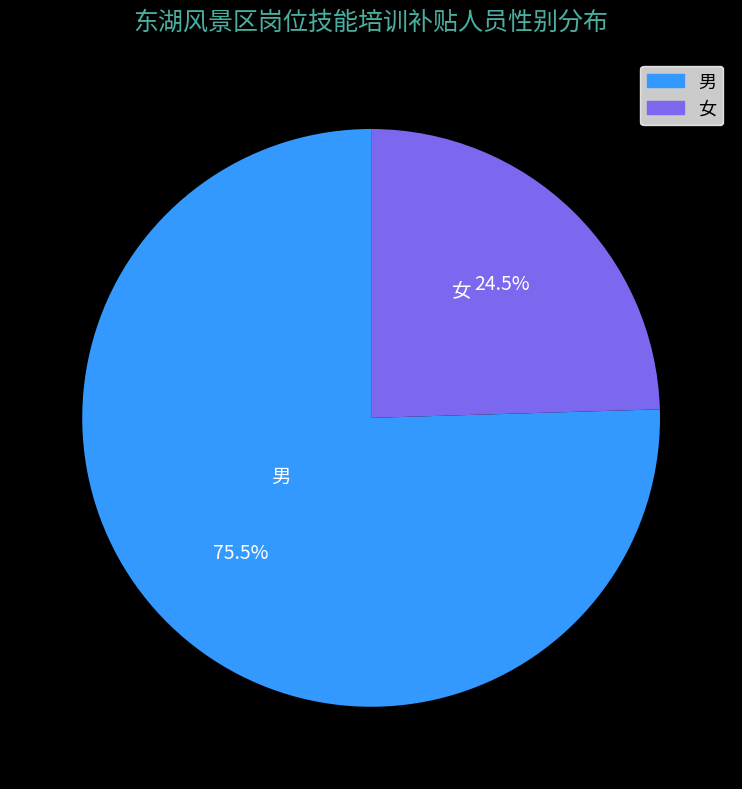

Is the sum of 女 and 男 greater than half?

Yes